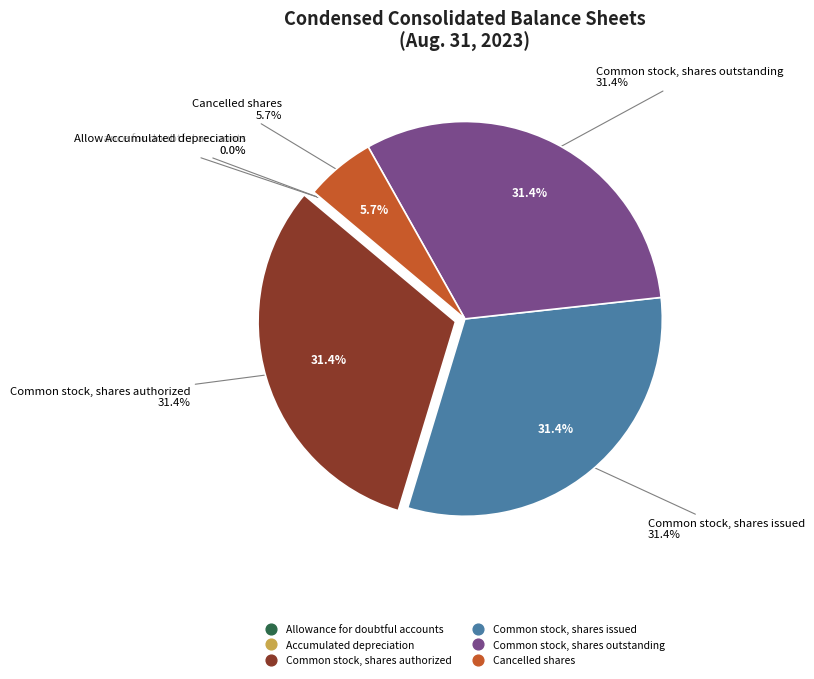

The Common stock, shares issued slice represents 44% of the pie. True or false?

False